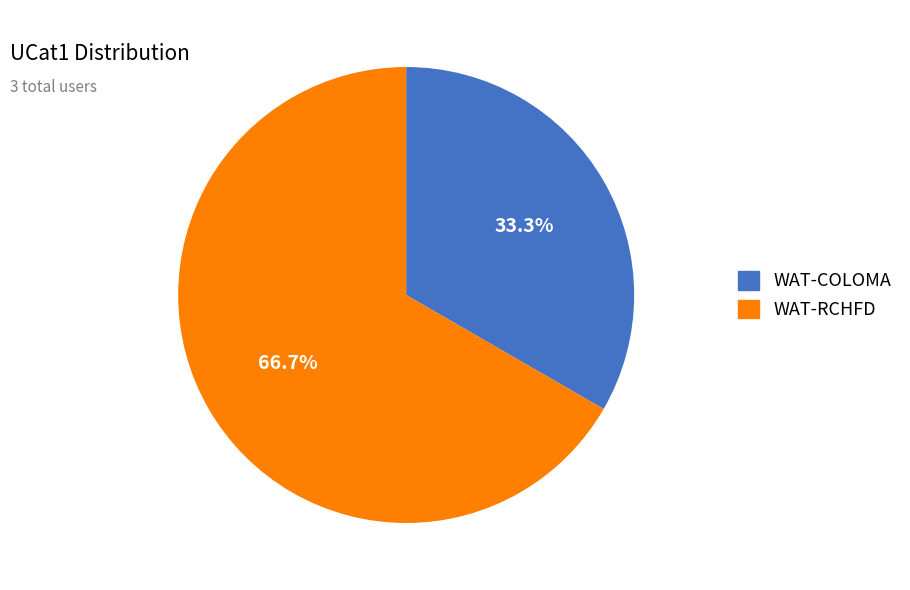

What is the smallest slice in the pie chart?

WAT-COLOMA